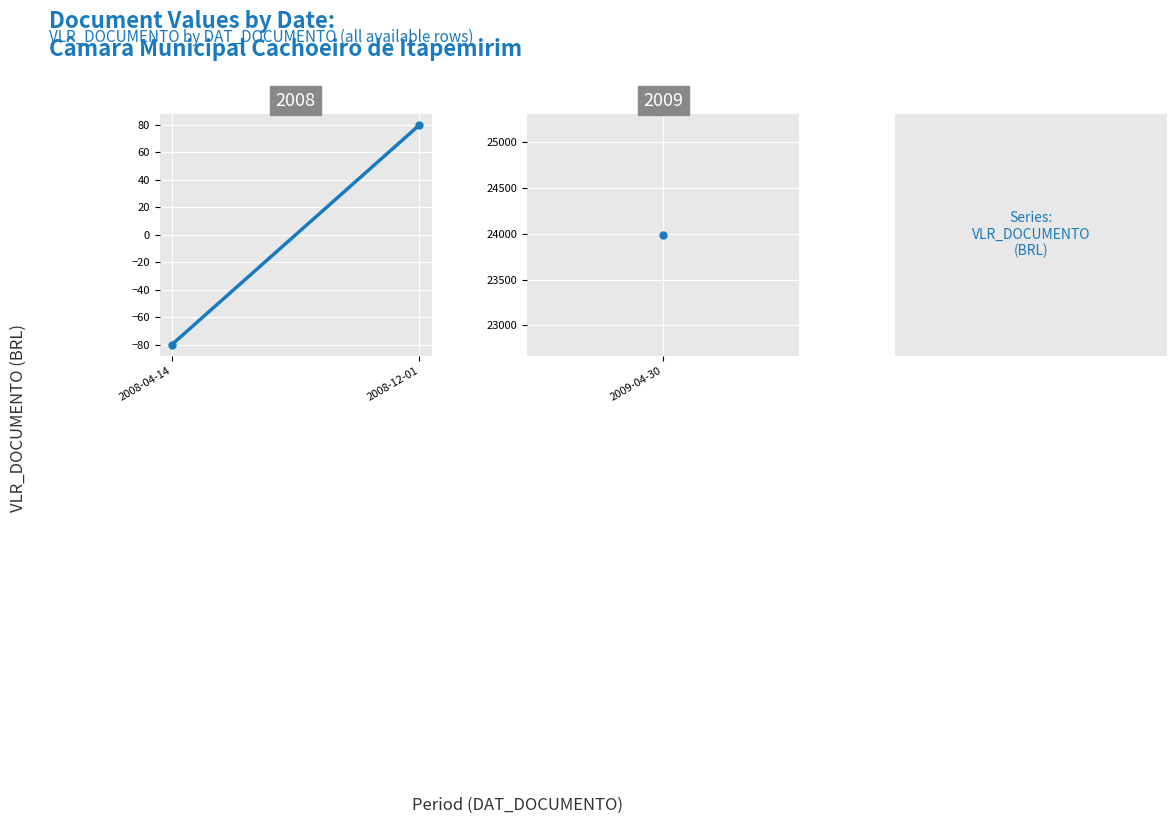

What is the smallest value displayed?

-80.0